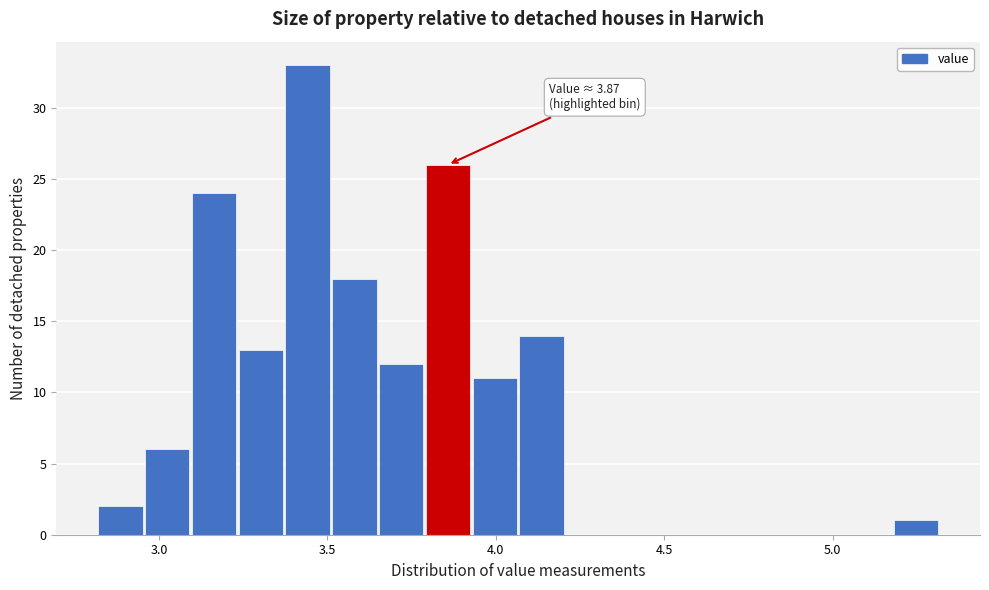

Read against the x-axis, roughly where is the centre of the tallest bar?

3.45